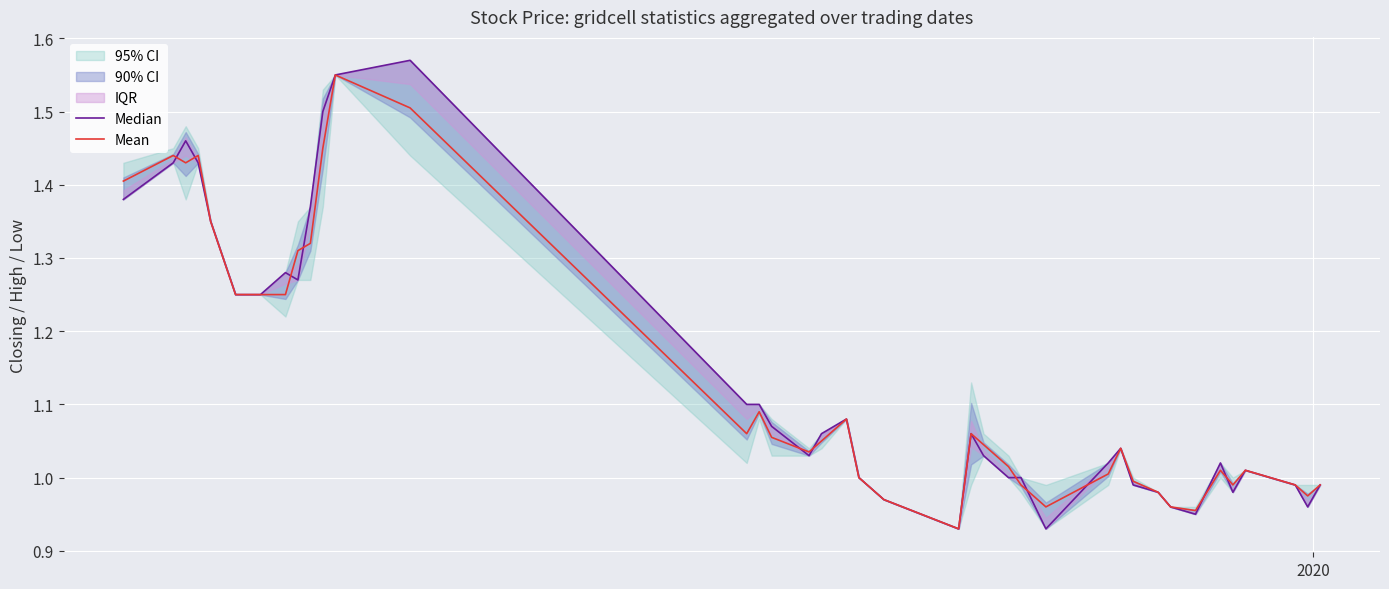

How many data points does each series have?

40